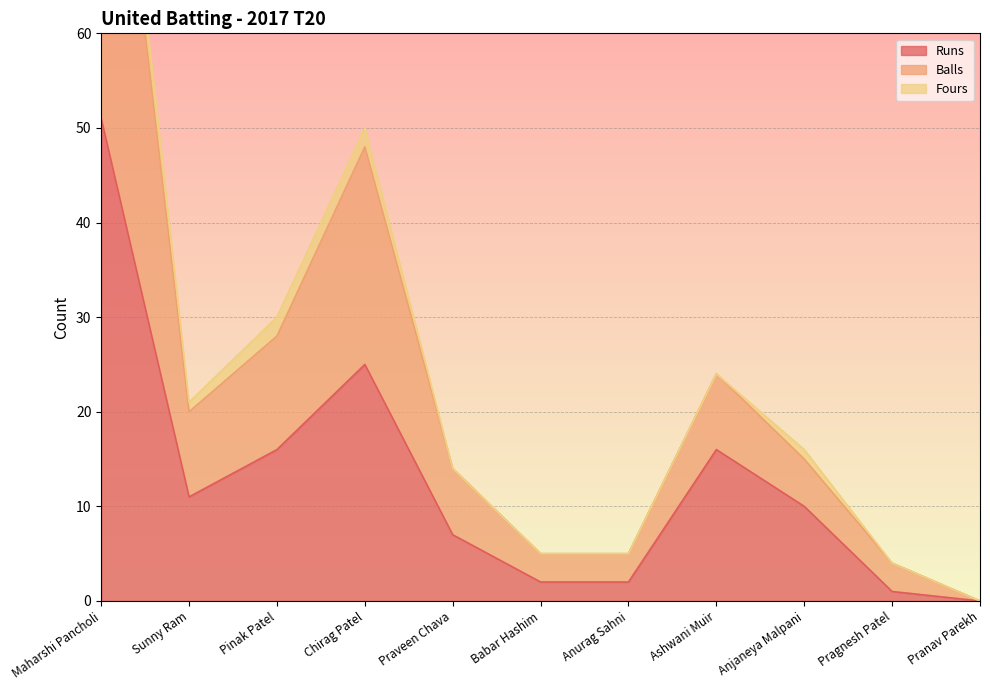

At which label does Runs reach its minimum?

Pranav Parekh